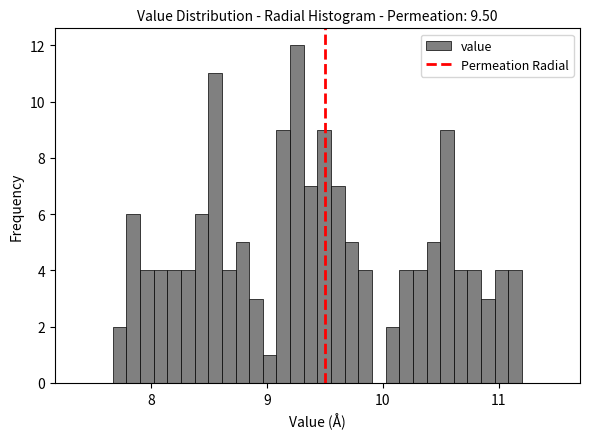

Read against the x-axis, roughly where is the centre of the tallest bar?

9.3